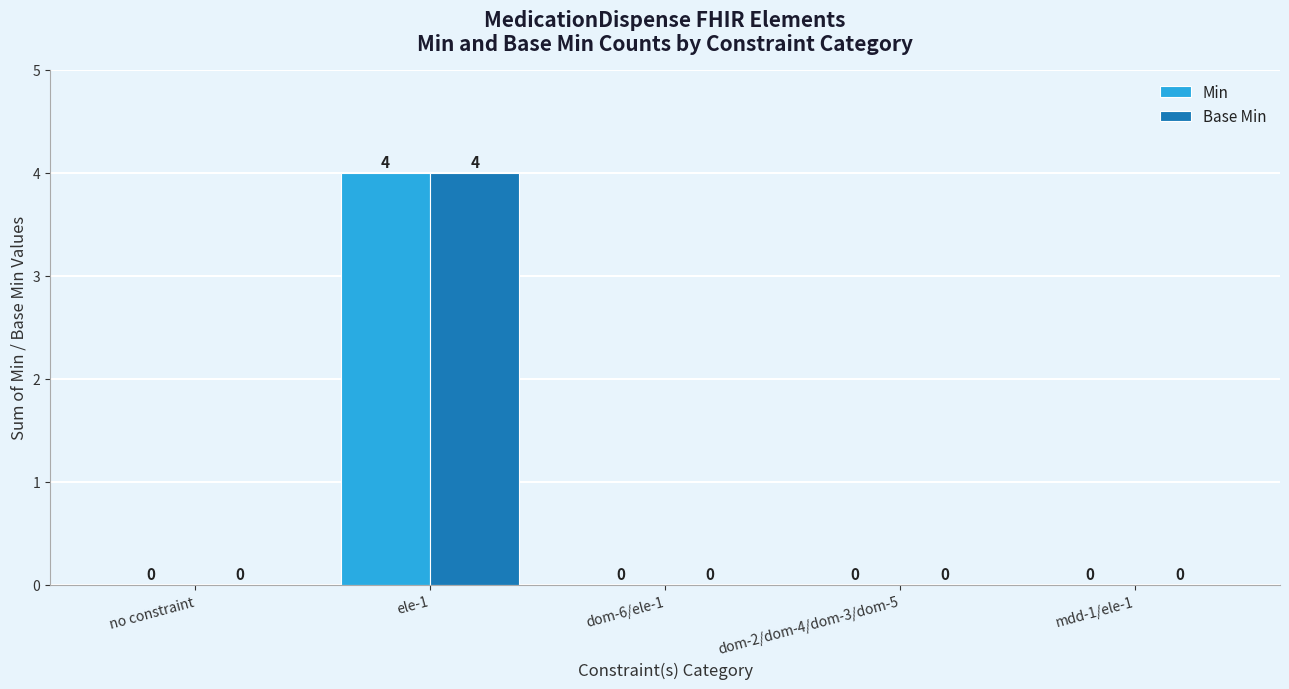

The Base Min series shows 0 at dom-6/ele-1. True or false?

True